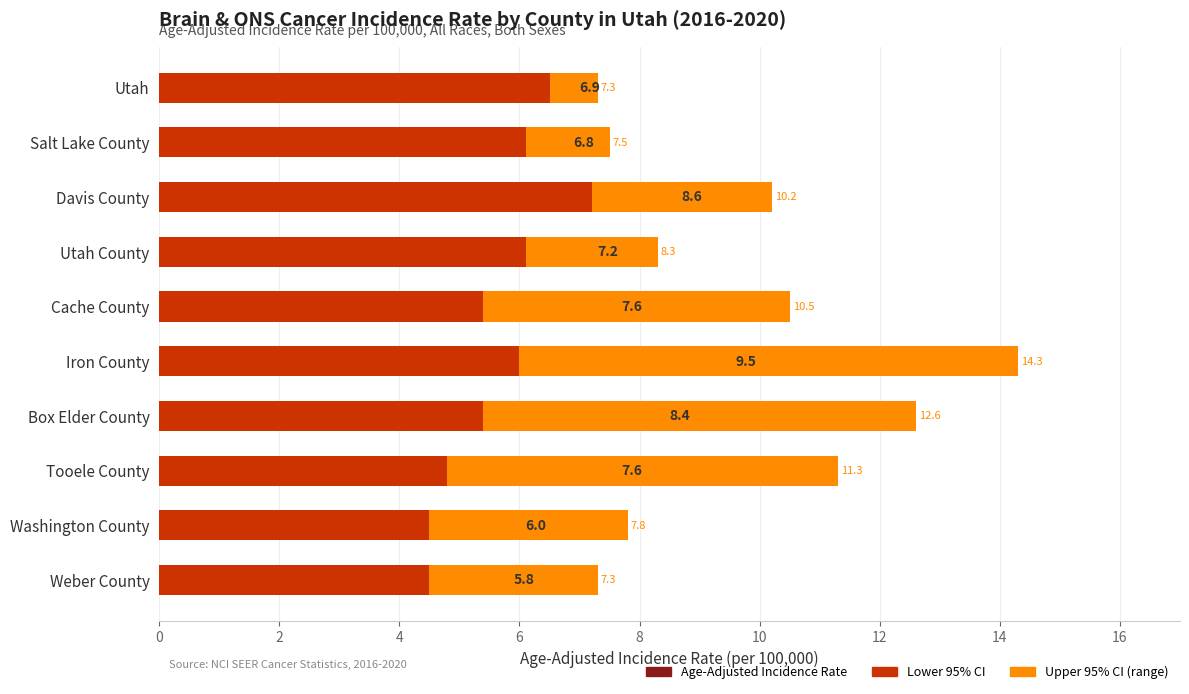

What is the value of the Lower 95% CI bar at the 9th from the left?

4.5